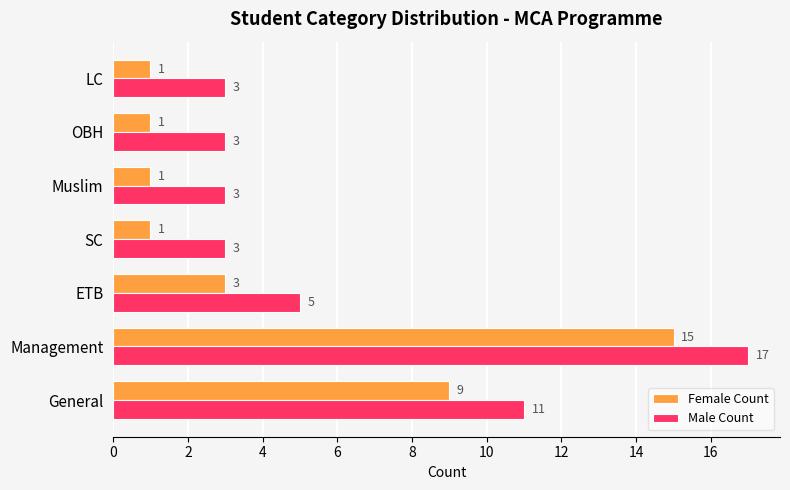

What is the total value across all series at Management?

32